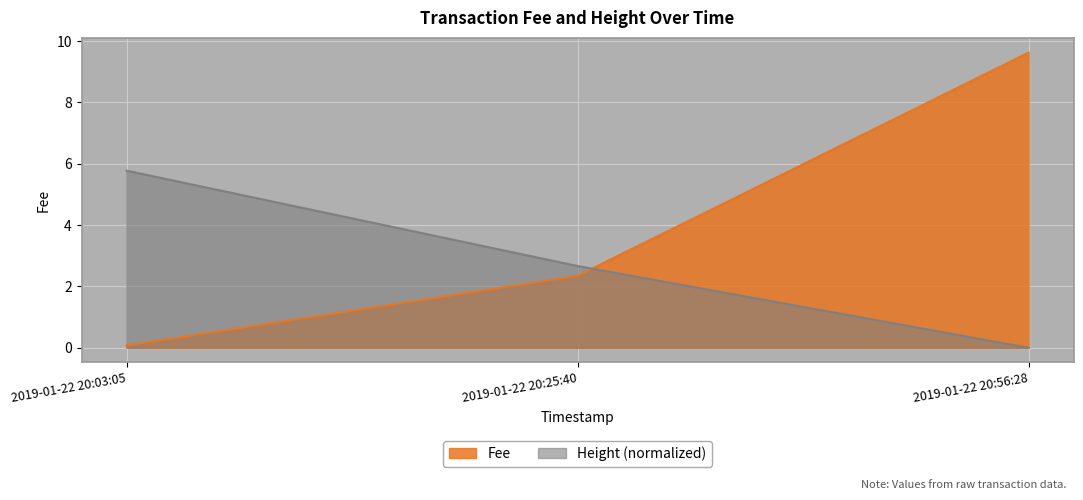

The Fee series shows 15.6 at 2019-01-22 20:56:28. True or false?

False